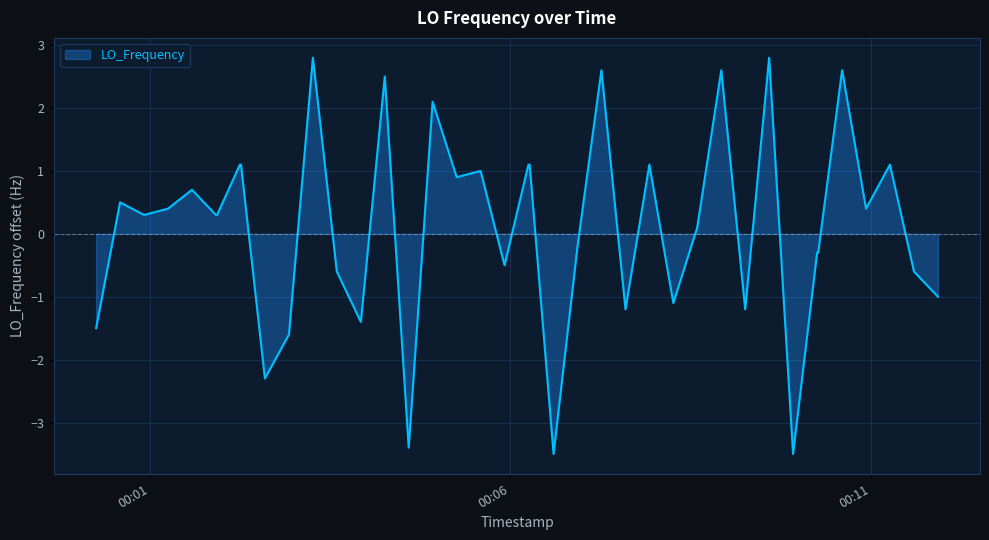

What is the difference between the maximum and minimum values?

6.3